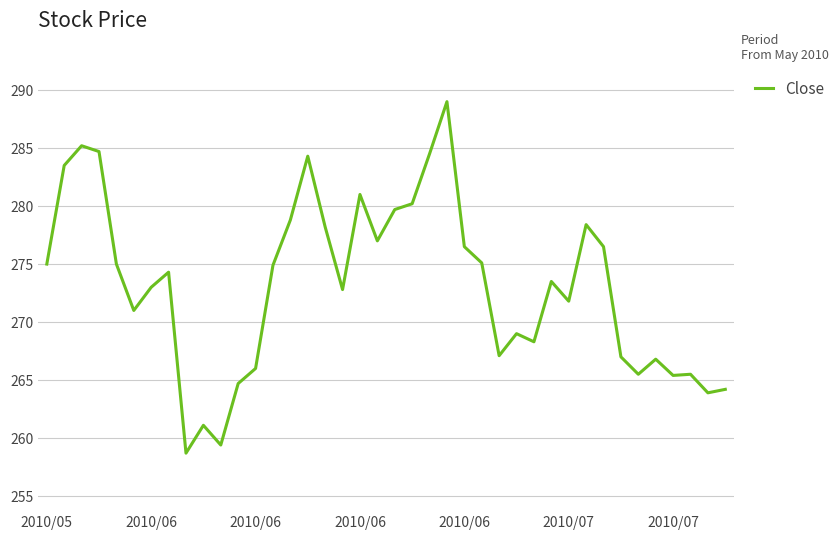

What is the maximum value shown in the chart?

289.0